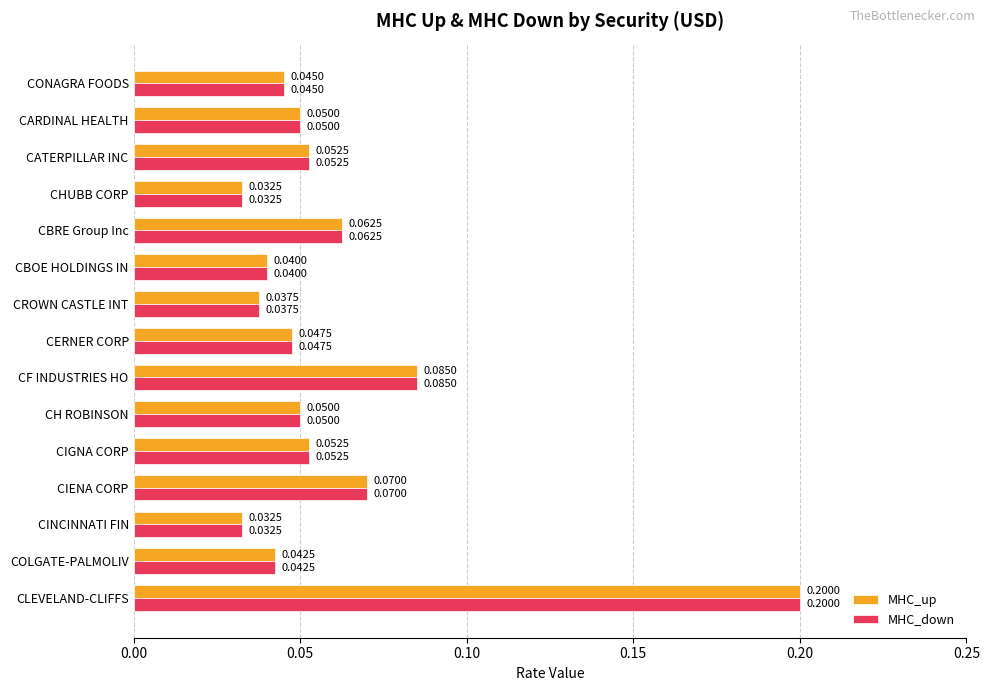

At which category does the chart reach its peak across all series?

CLEVELAND-CLIFFS